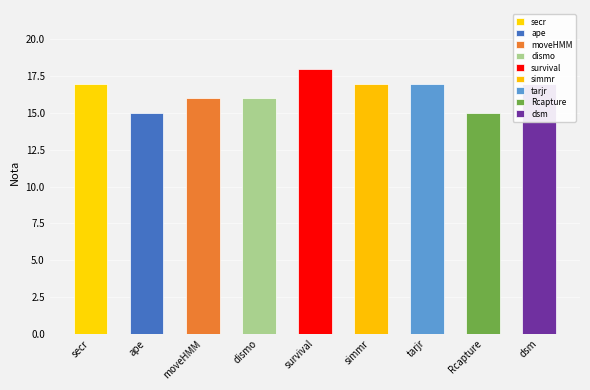

True or false: the data shows 8 at moveHMM.

False